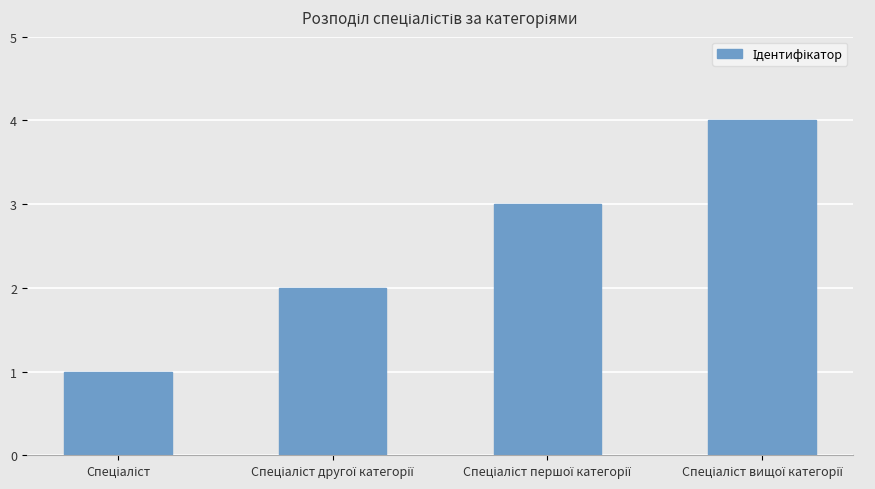

What is the difference between the maximum and minimum values?

3